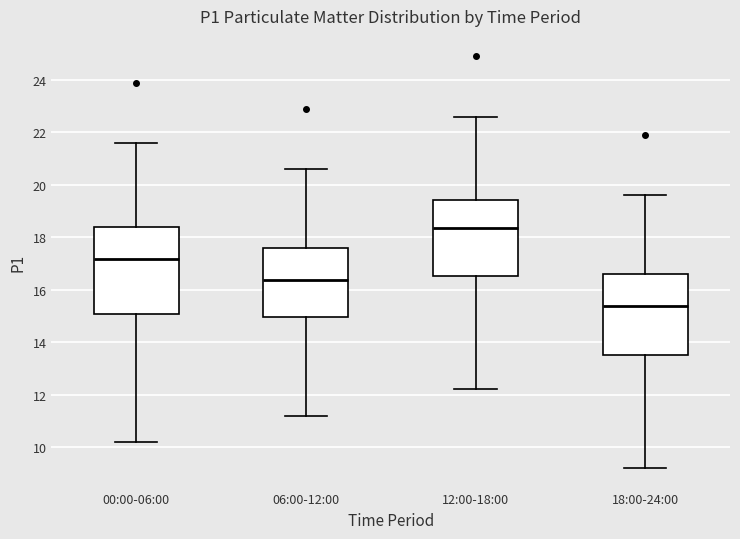

Reading left to right, transcribe this box plot: for each box, give where its median line is, the range the box spans, and where its two whiskers end, as read against the y-axis. The values are not printed on the chart, so give them approximately, as read against the axis.

00:00-06:00: median 17.2, box 15.0 to 18.4, whiskers 10.2 to 21.6
06:00-12:00: median 16.4, box 15.0 to 17.6, whiskers 11.2 to 20.6
12:00-18:00: median 18.4, box 16.6 to 19.4, whiskers 12.2 to 22.6
18:00-24:00: median 15.4, box 13.6 to 16.6, whiskers 9.2 to 19.6